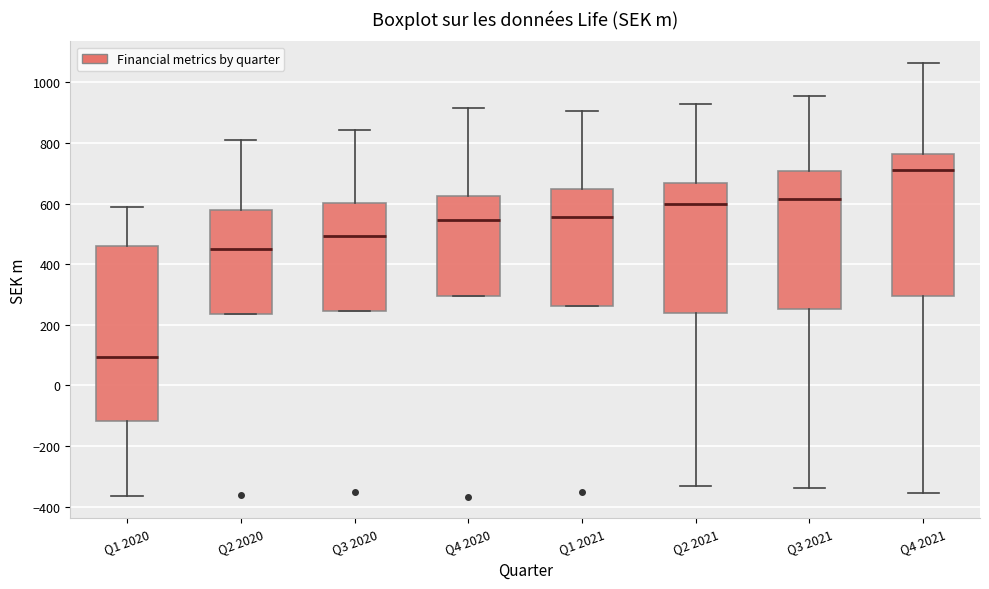

Reading left to right, transcribe this box plot: for each box, give where its median line is, the range the box spans, and where its two whiskers end, as read against the y-axis. The values are not printed on the chart, so give them approximately, as read against the axis.

Q1 2020: median 100, box -120 to 460, whiskers -360 to 580
Q2 2020: median 440, box 240 to 580, whiskers 240 to 820
Q3 2020: median 500, box 240 to 600, whiskers 240 to 840
Q4 2020: median 540, box 300 to 620, whiskers 300 to 920
Q1 2021: median 560, box 260 to 640, whiskers 260 to 900
Q2 2021: median 600, box 240 to 660, whiskers -340 to 920
Q3 2021: median 620, box 260 to 700, whiskers -340 to 960
Q4 2021: median 700, box 300 to 760, whiskers -360 to 1060